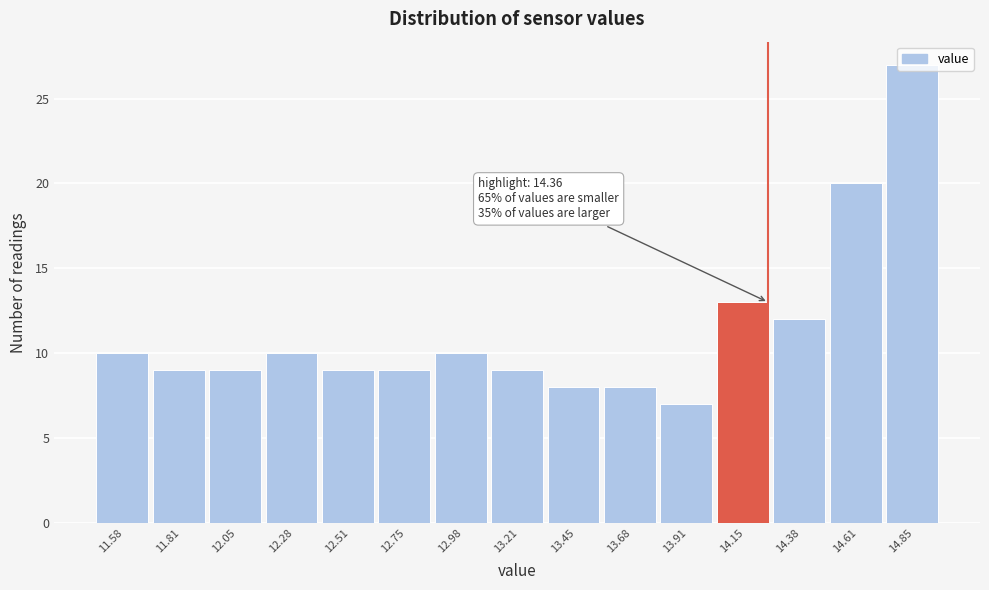

True or false: the data shows 15 at 12.28.

False